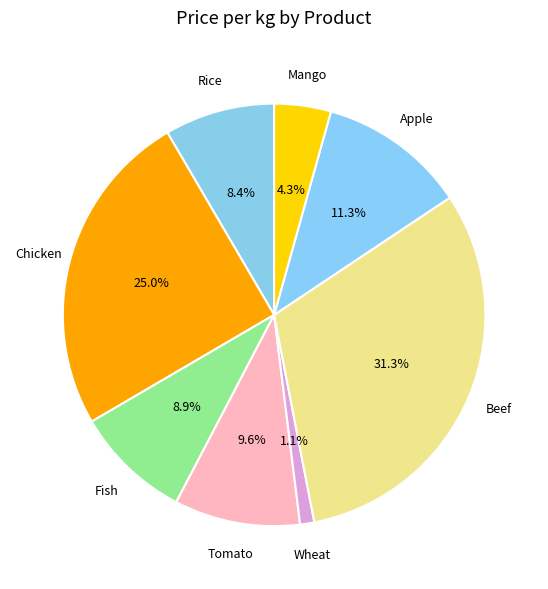

What is the smallest slice in the pie chart?

Wheat